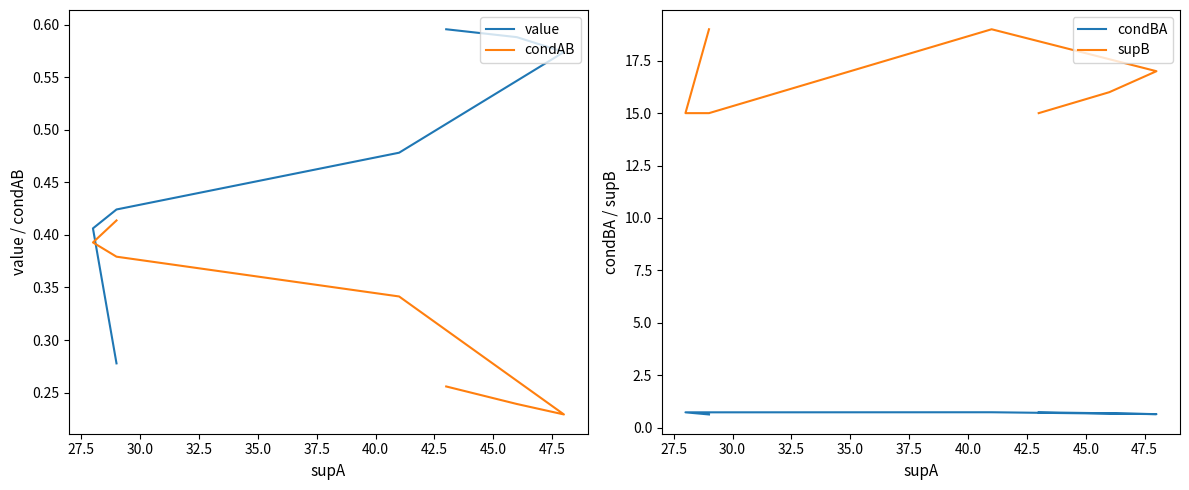

Which has a higher value, 42.5 or 30.0?

30.0